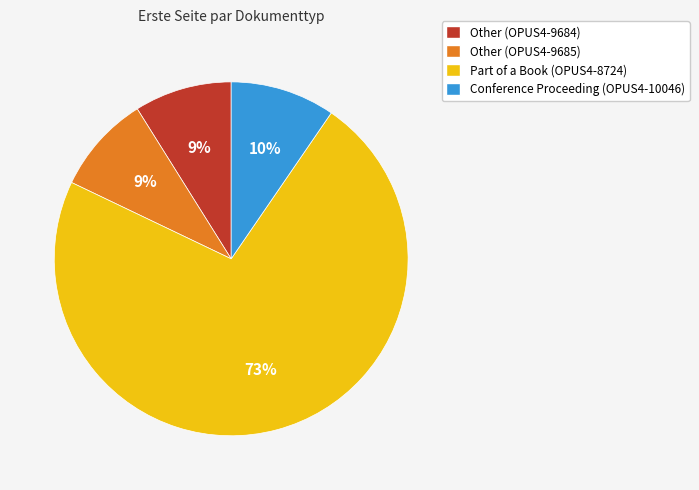

Do Part of a Book (OPUS4-8724) and Conference Proceeding (OPUS4-10046) together represent more than half of the pie?

Yes